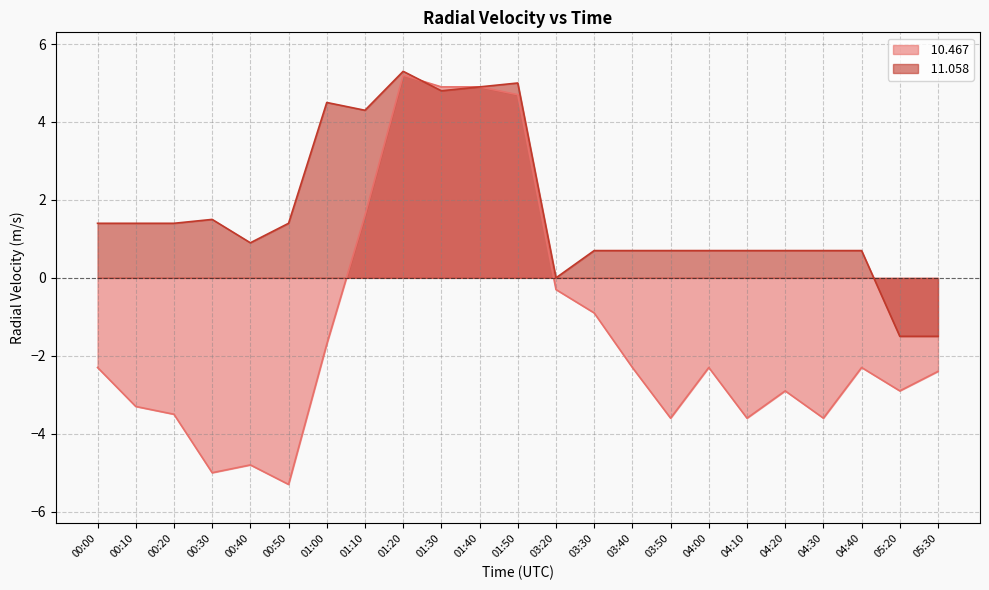

At which label is  10.467 closest to 0?

03:20